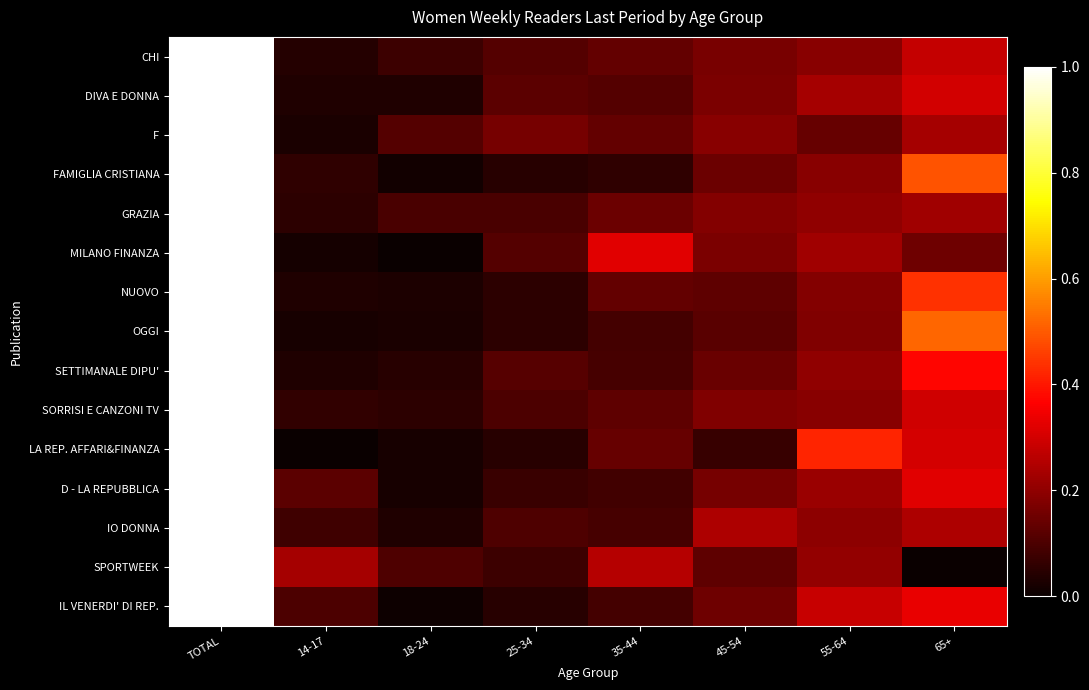

List the series in order of their peak value, highest first.

SORRISI E CANZONI TV, CHI, SETTIMANALE DIPU', OGGI, GRAZIA, FAMIGLIA CRISTIANA, DIVA E DONNA, NUOVO, F, IO DONNA, IL VENERDI' DI REP., D - LA REPUBBLICA, MILANO FINANZA, LA REP. AFFARI&FINANZA, SPORTWEEK